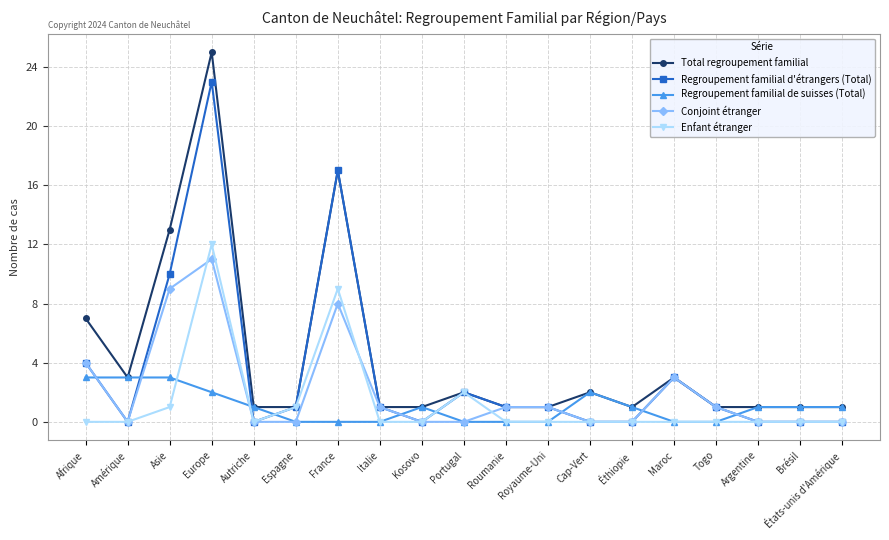

What position from the right is Italie?

12